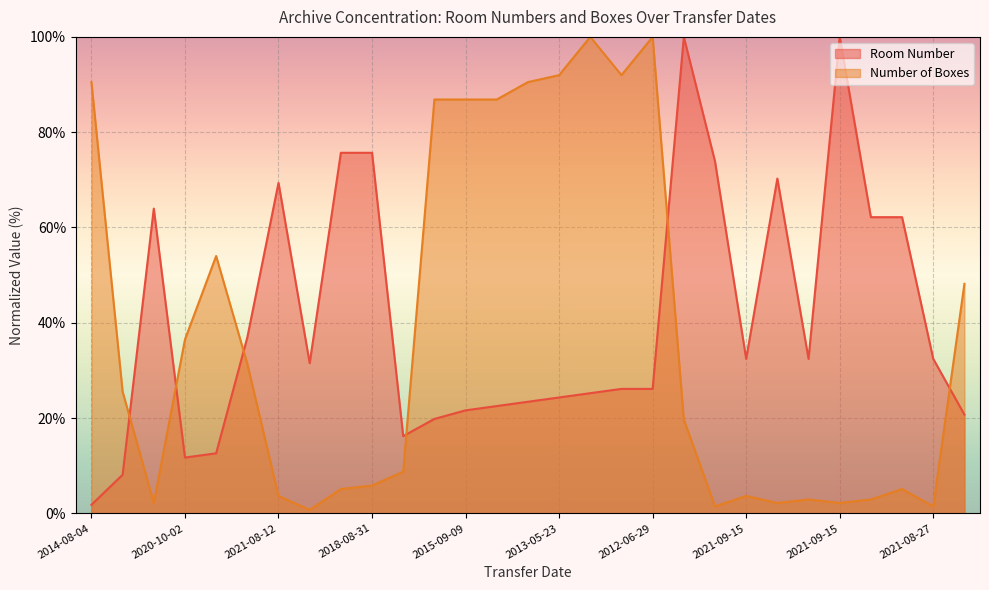

List the series in order of their peak value, lowest first.

Room Number, Boxes